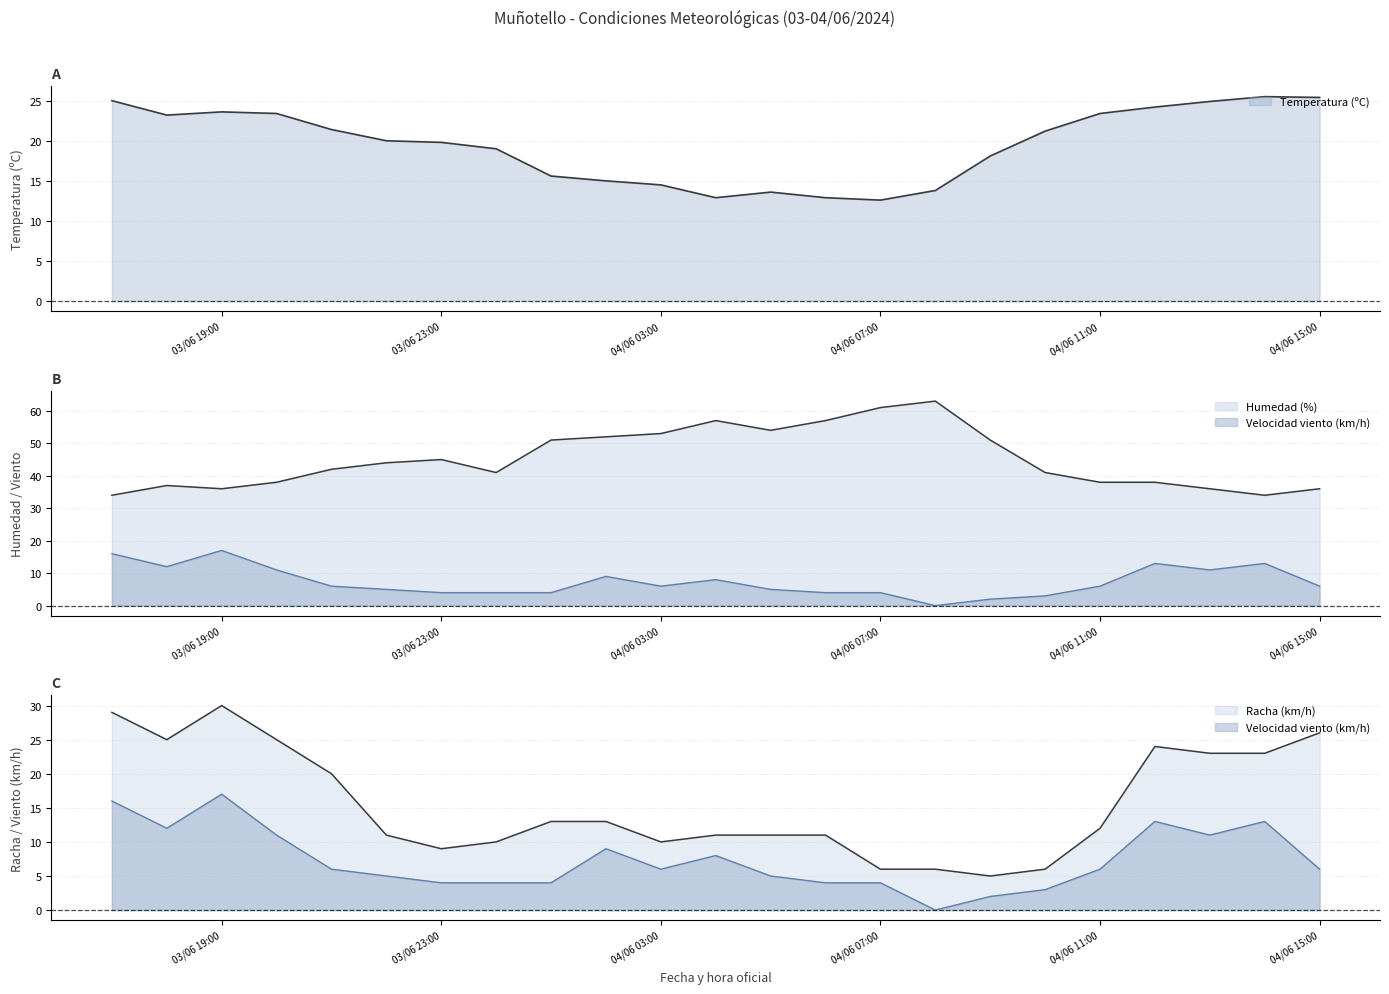

How many values in the Velocidad del viento (km/h) series are below 6?

10